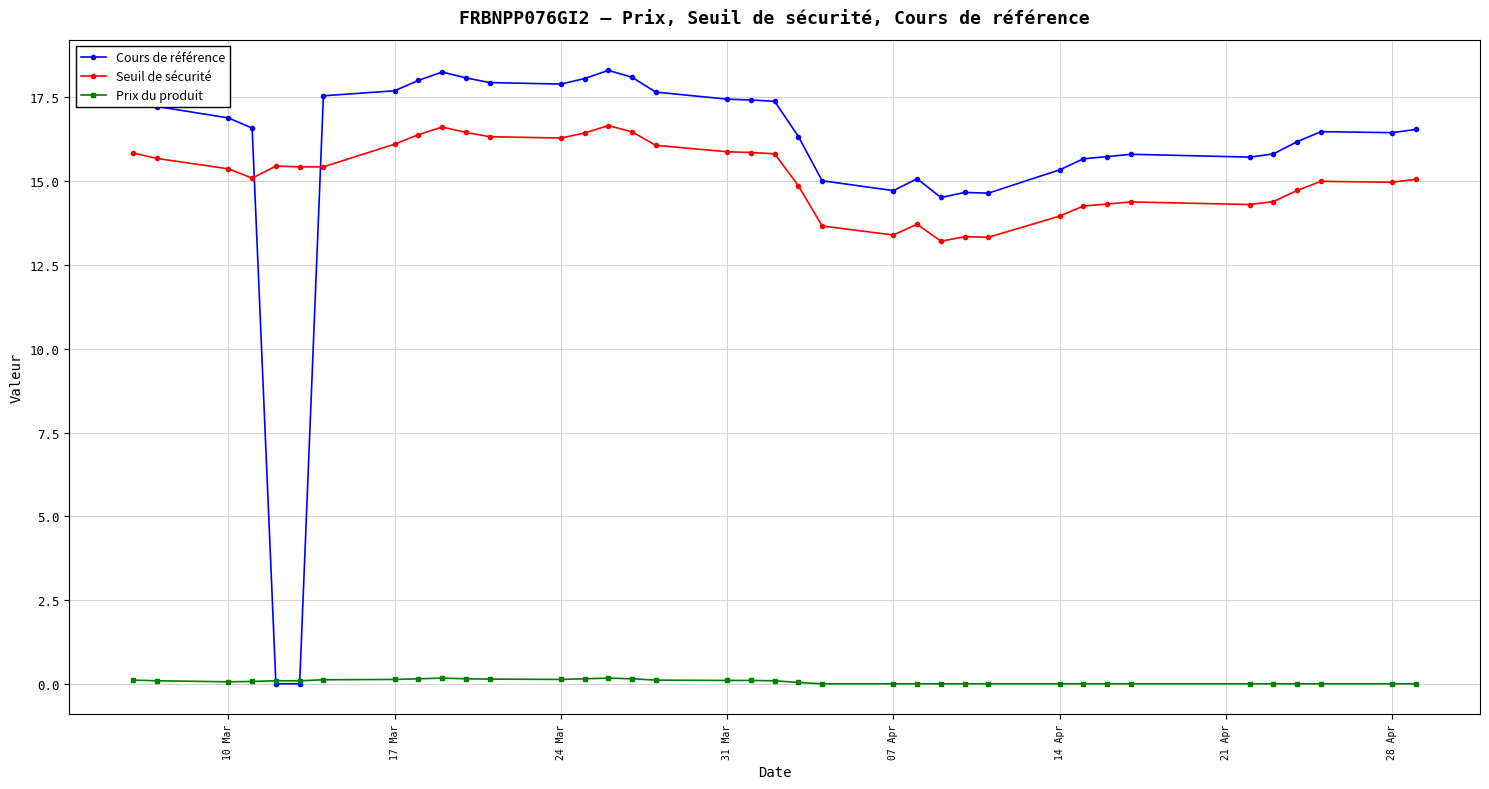

At how many categories does at least one series exceed 5?

37